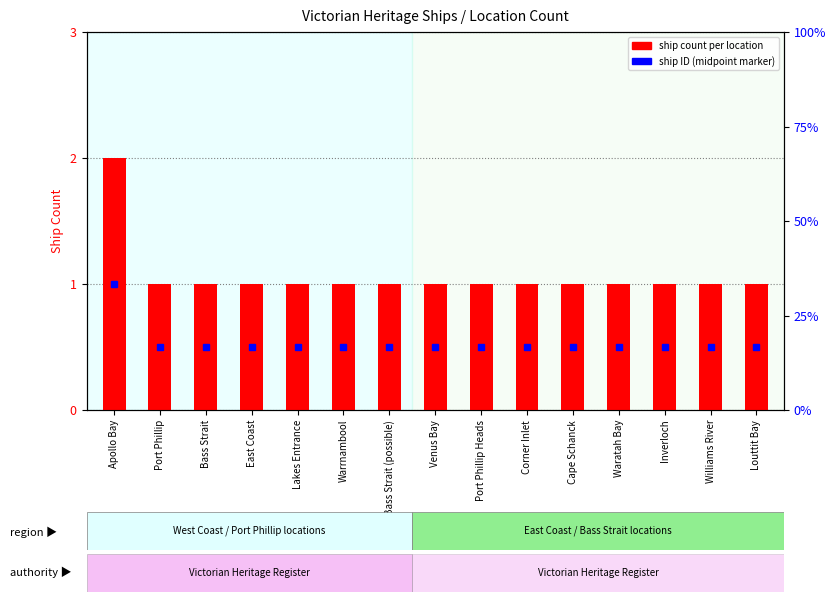

What is the sum of the values at Apollo Bay and Inverloch?

3